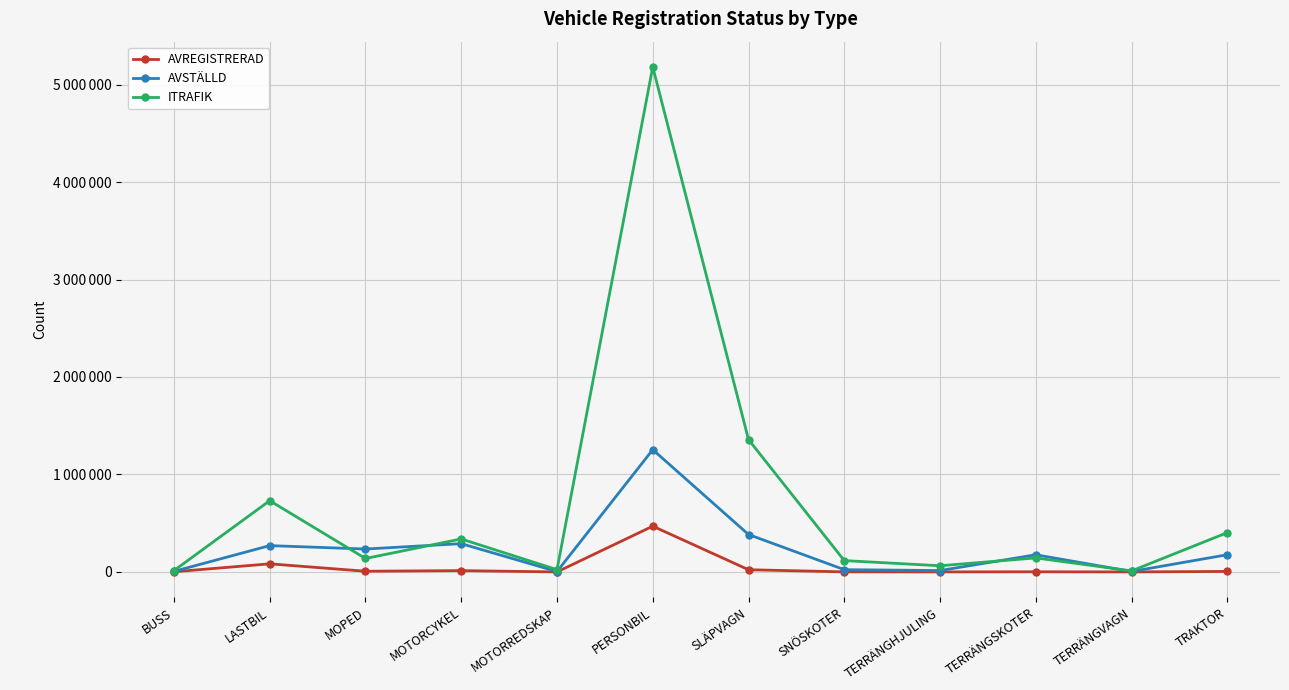

Is it true that ITRAFIK equals 63604 at TERRÄNGHJULING?

True